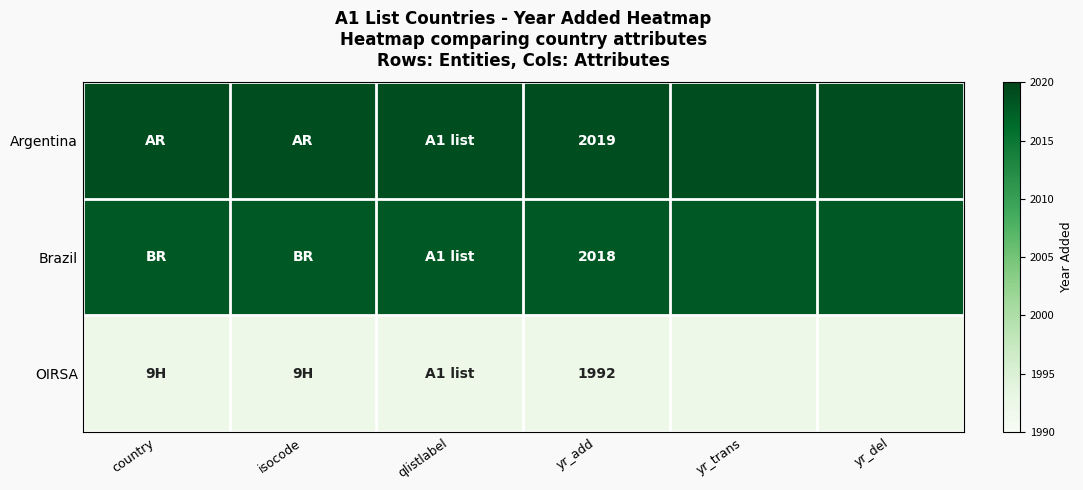

Which label corresponds to the smallest value in the chart?

country